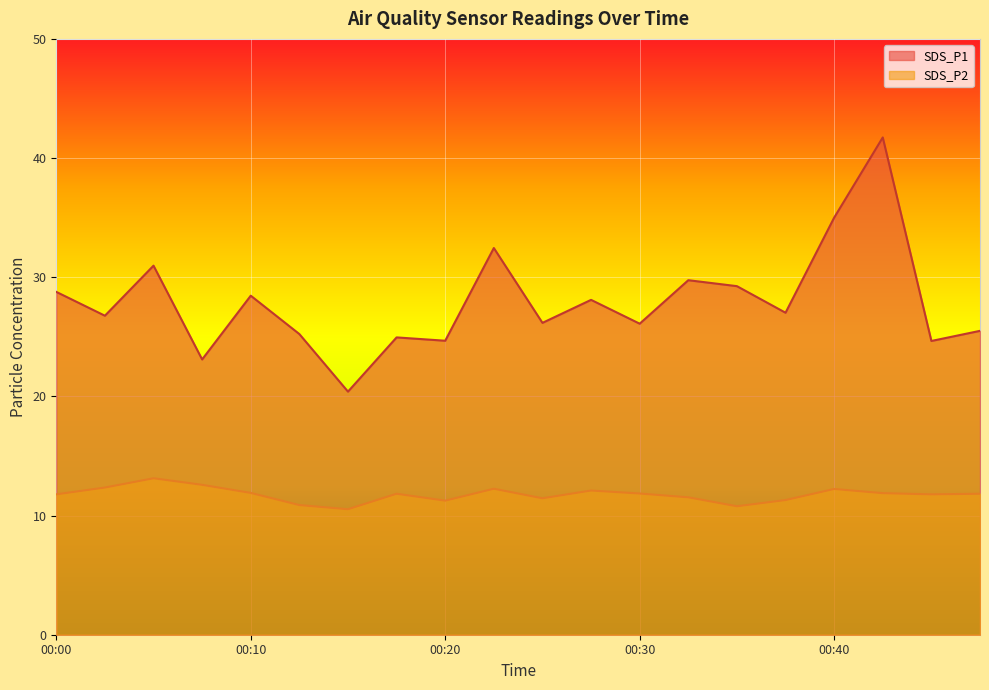

How many lines are shown in the chart?

2